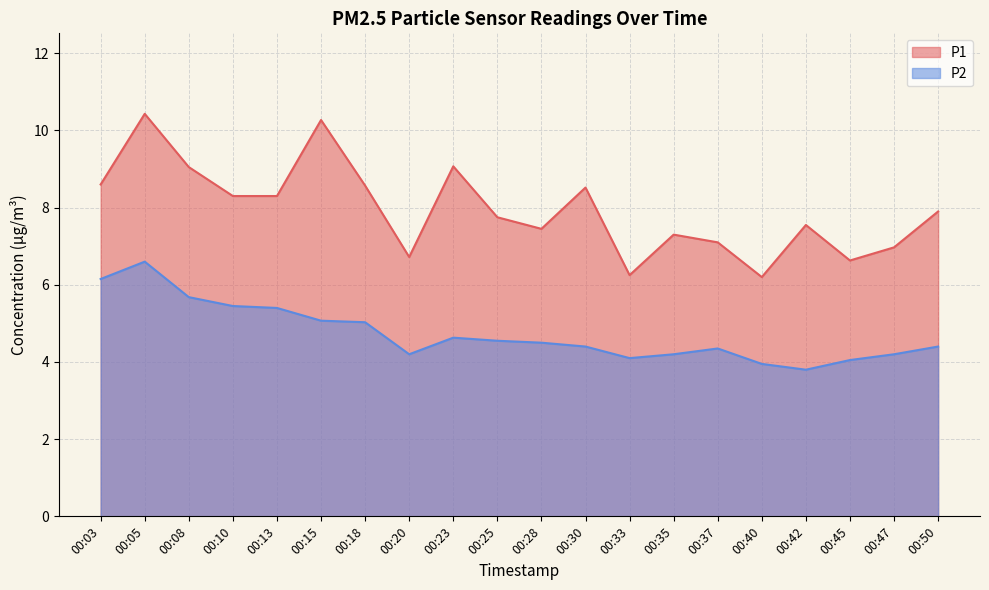

Between 00:30 and 00:33, which series saw the biggest shift?

P1